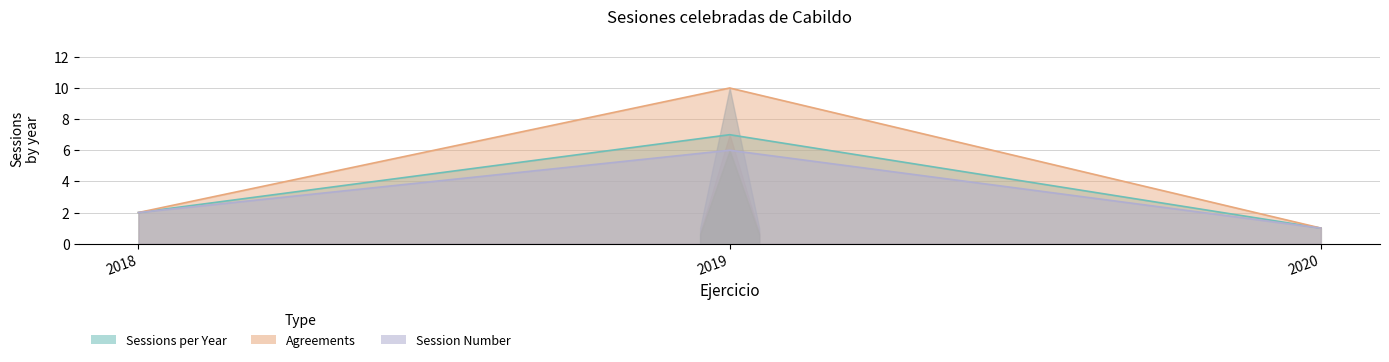

What are all the series names shown in the legend?

Sessions per Year, Agreements, Session Number